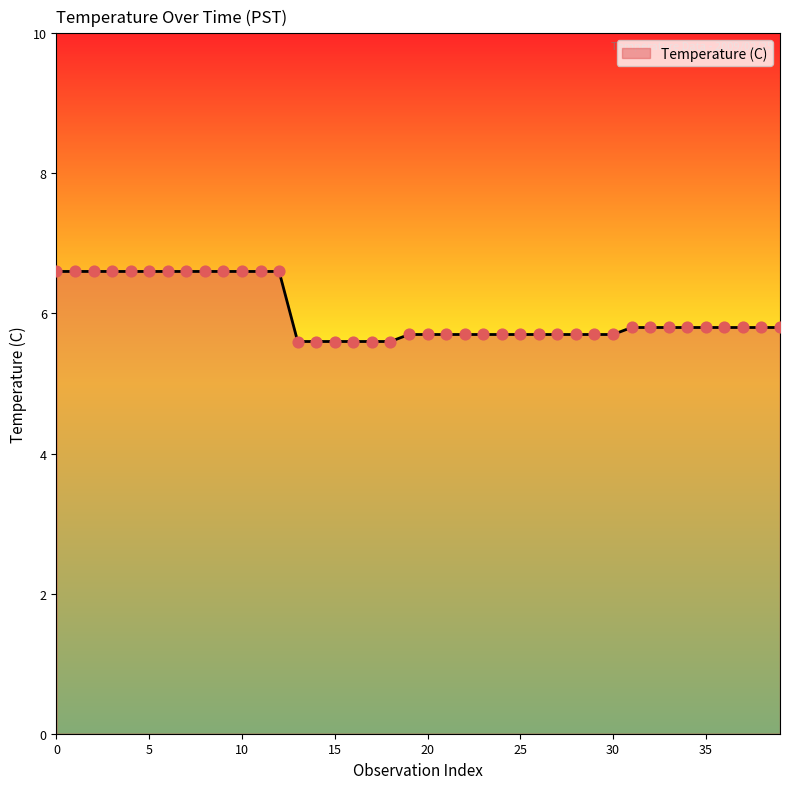

What is the difference between the maximum and minimum values?

1.0